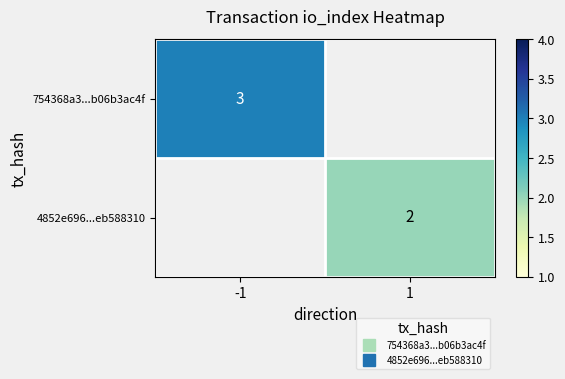

Which category has the highest value in the 4852e696...eb588310 series?

-1